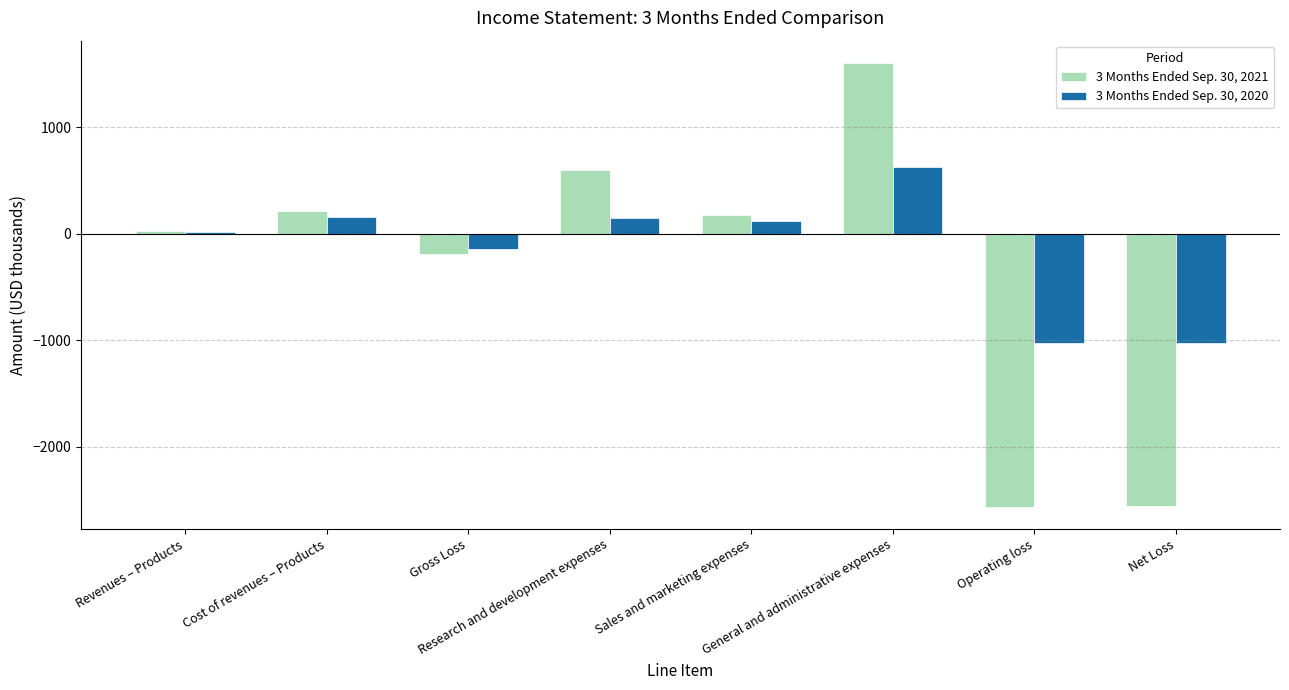

Count the number of categories in the chart.

8